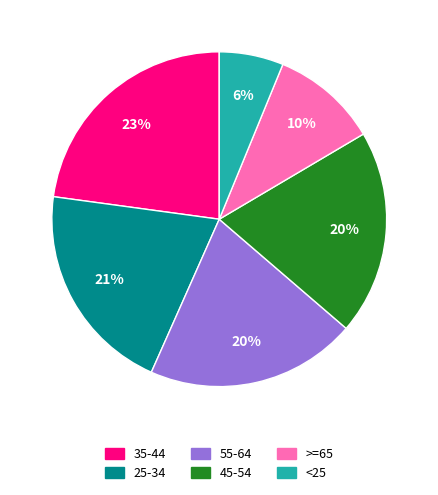

Which category has the biggest portion of the pie?

35-44